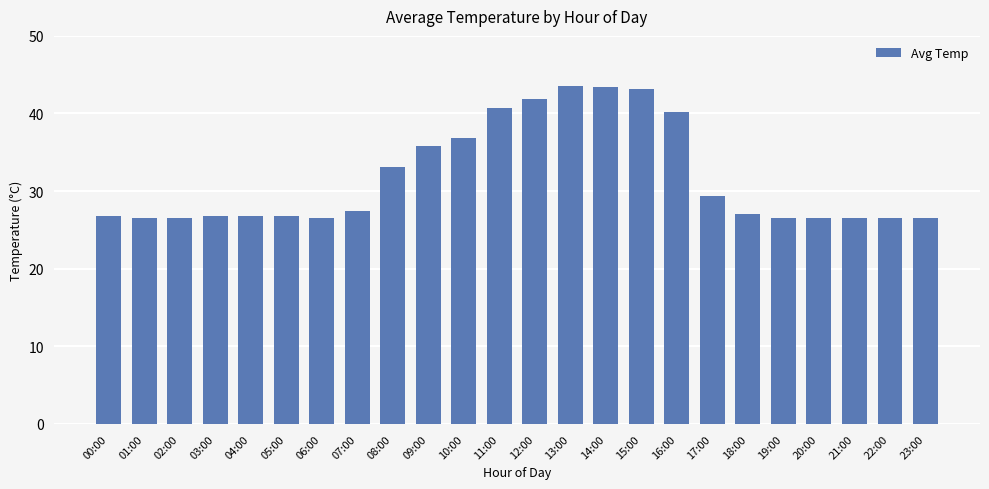

What is the ratio of the value at 17:00 to the value at 23:00?

1.1